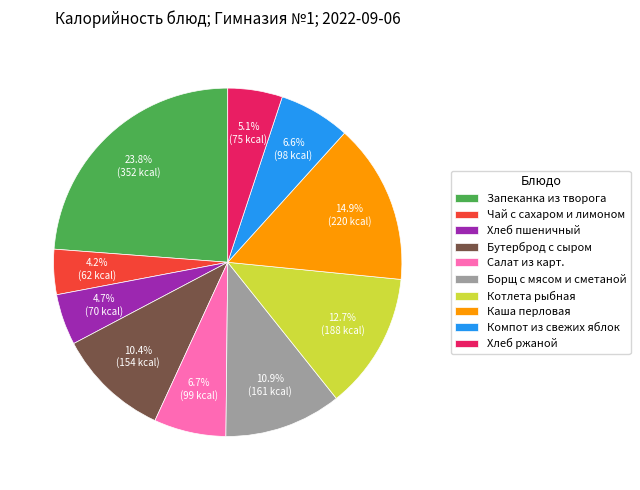

Between Борщ с мясом и сметаной and Каша перловая, which is larger?

Каша перловая